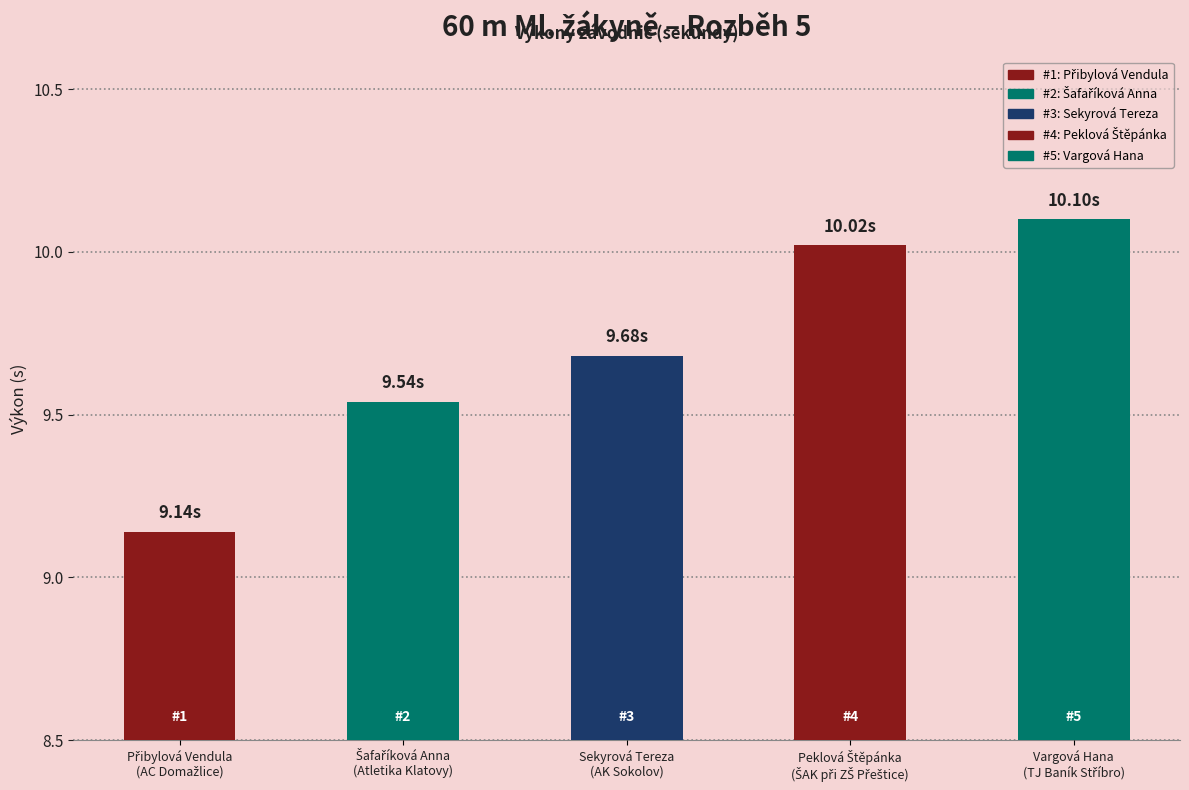

What is the change in value from Šafaříková Anna to Peklová Štěpánka?

+0.5